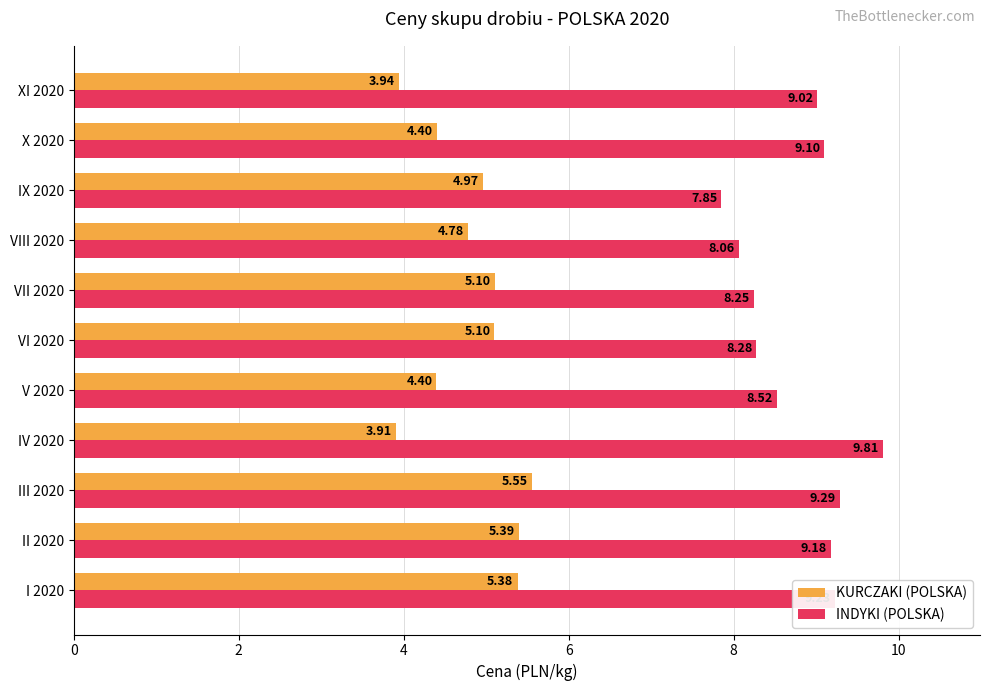

Rank the series by their maximum value, from highest to lowest.

INDYKI (POLSKA), KURCZAKI (POLSKA)